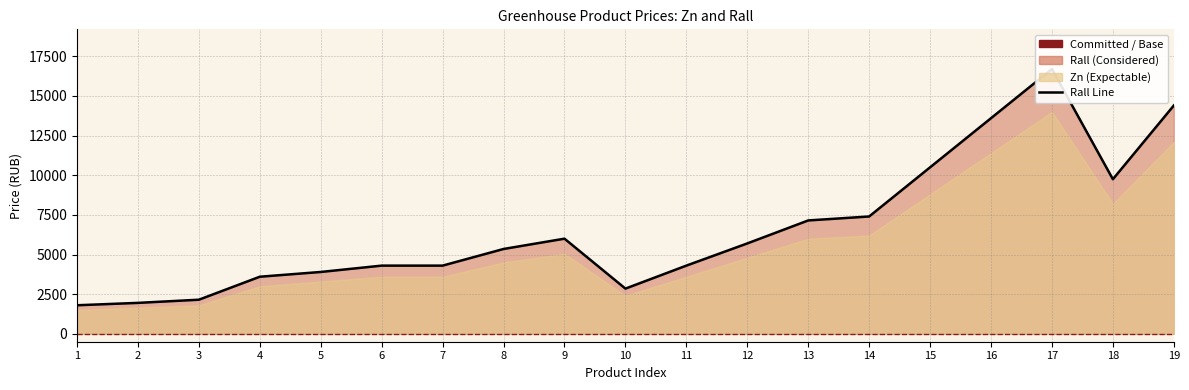

The value at 6 is 4300. True or false?

True